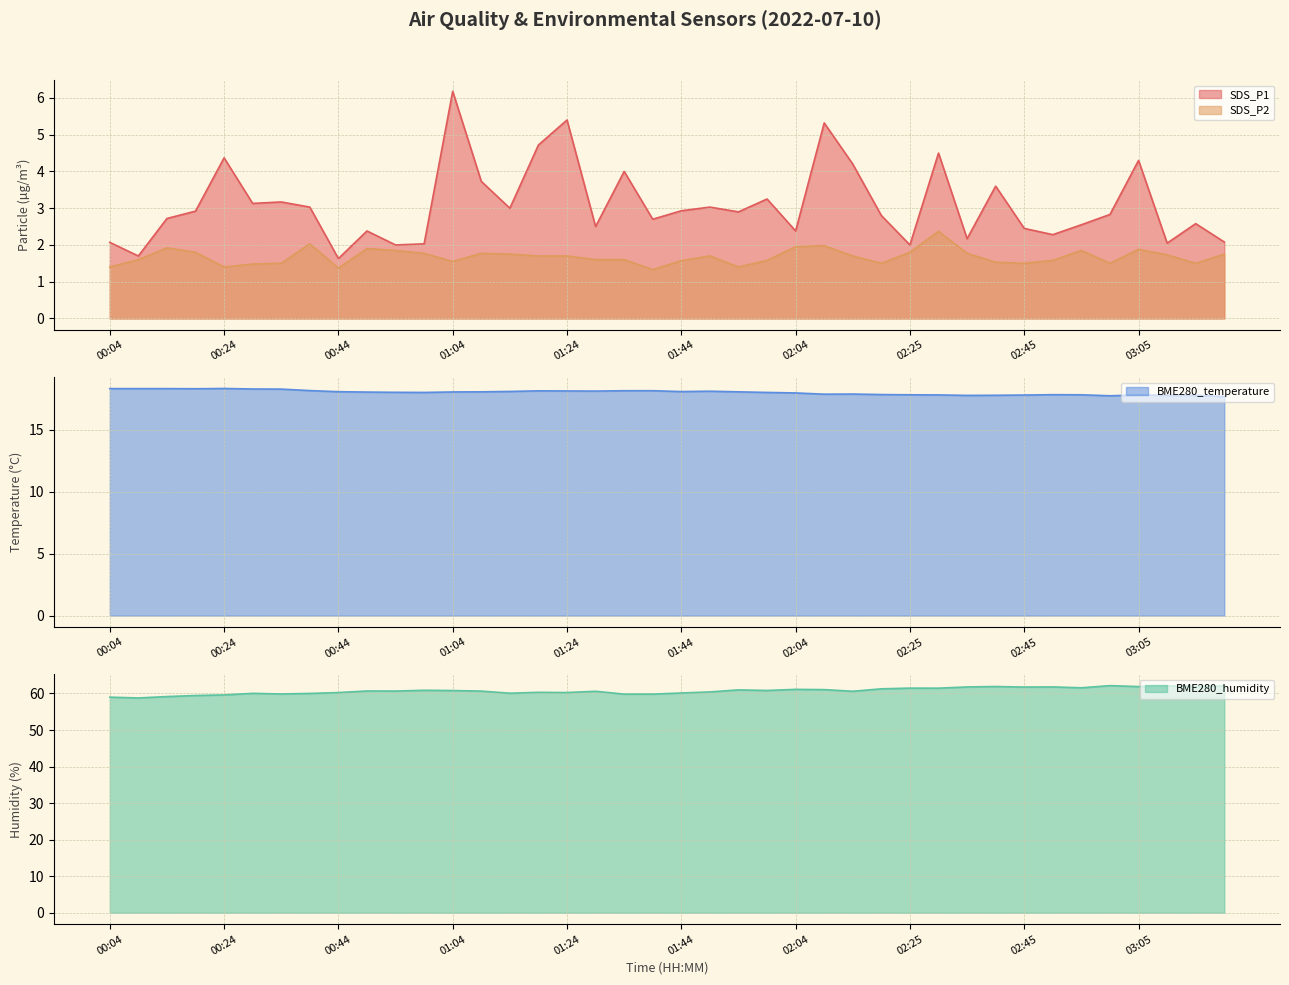

Where does the SDS_P1 series first go above 2?

00:04